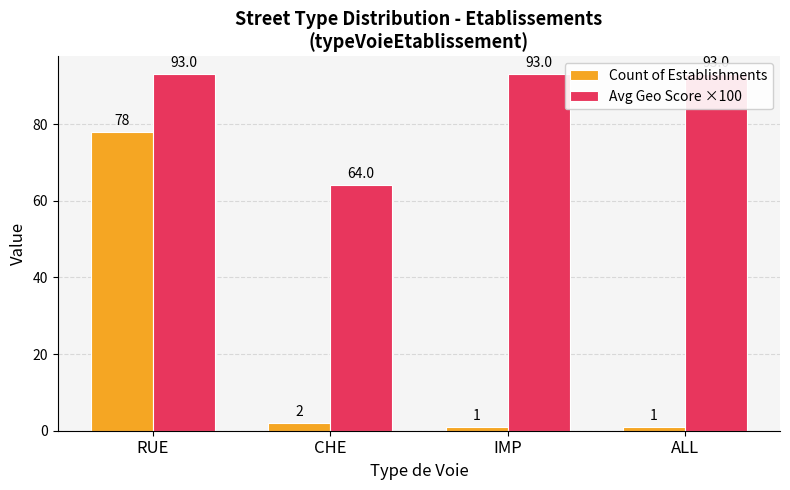

What is the maximum value shown in the chart?

93